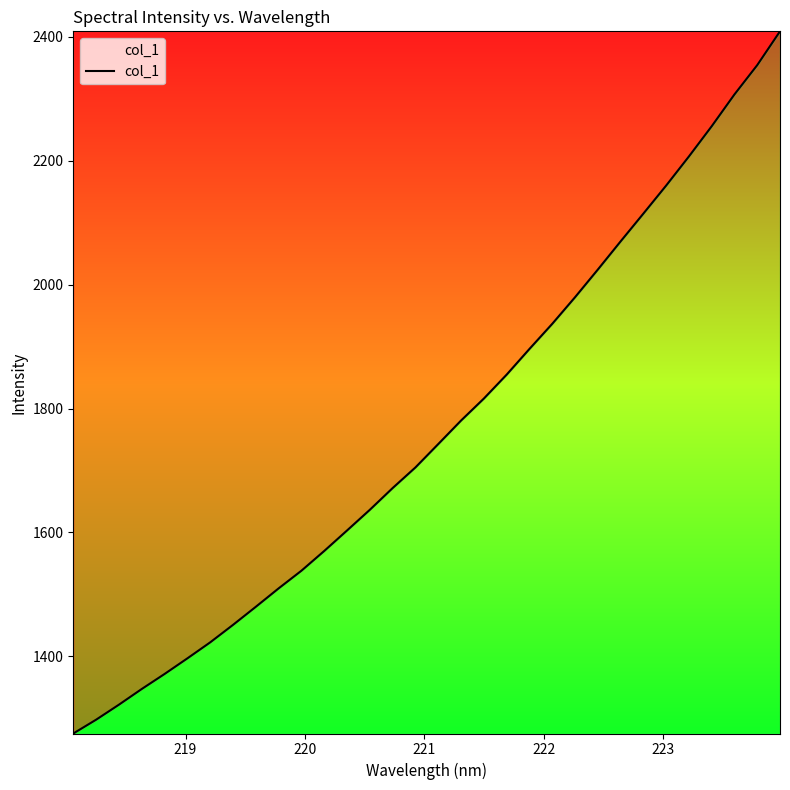

What is the difference between the maximum and minimum values?

1132.9